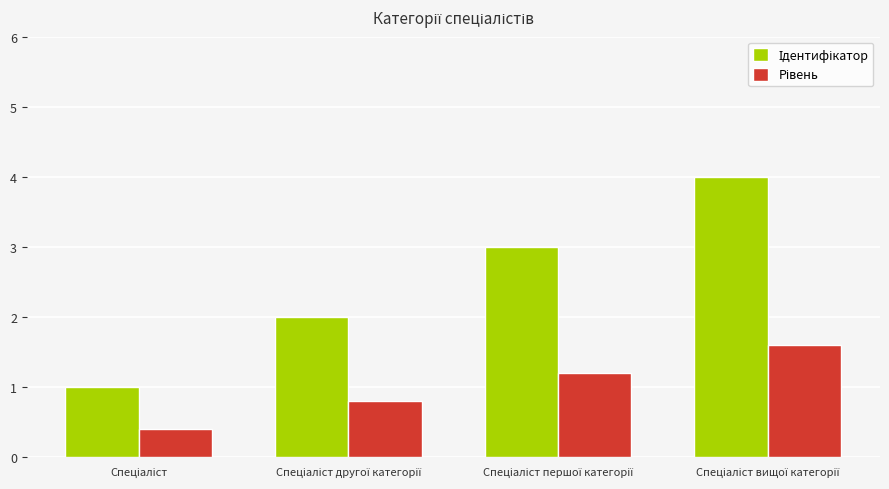

What is the smallest value displayed?

0.4